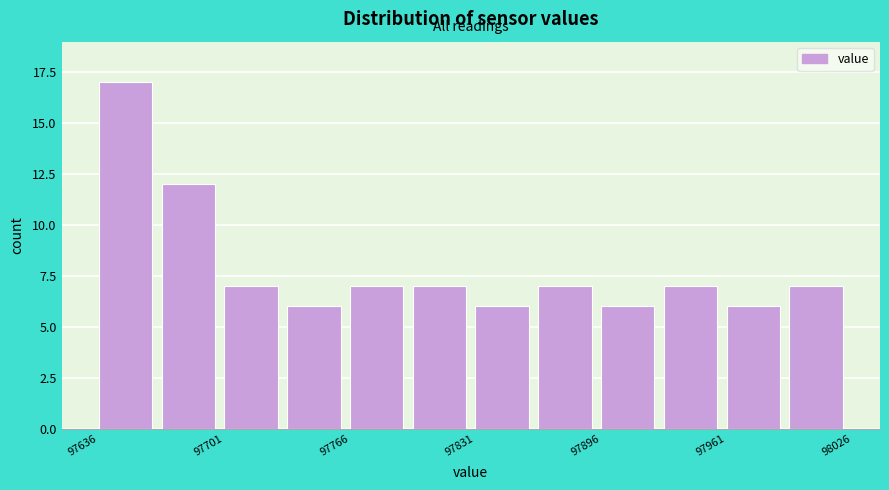

Read against the x-axis, roughly where is the centre of the tallest bar?

97650